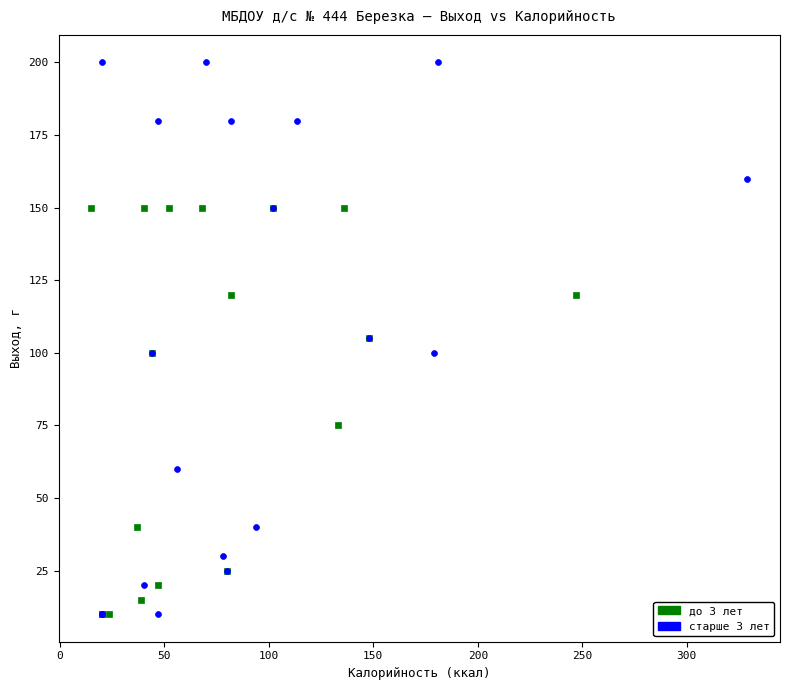

Which series contains the highest Y value?

старше 3 лет